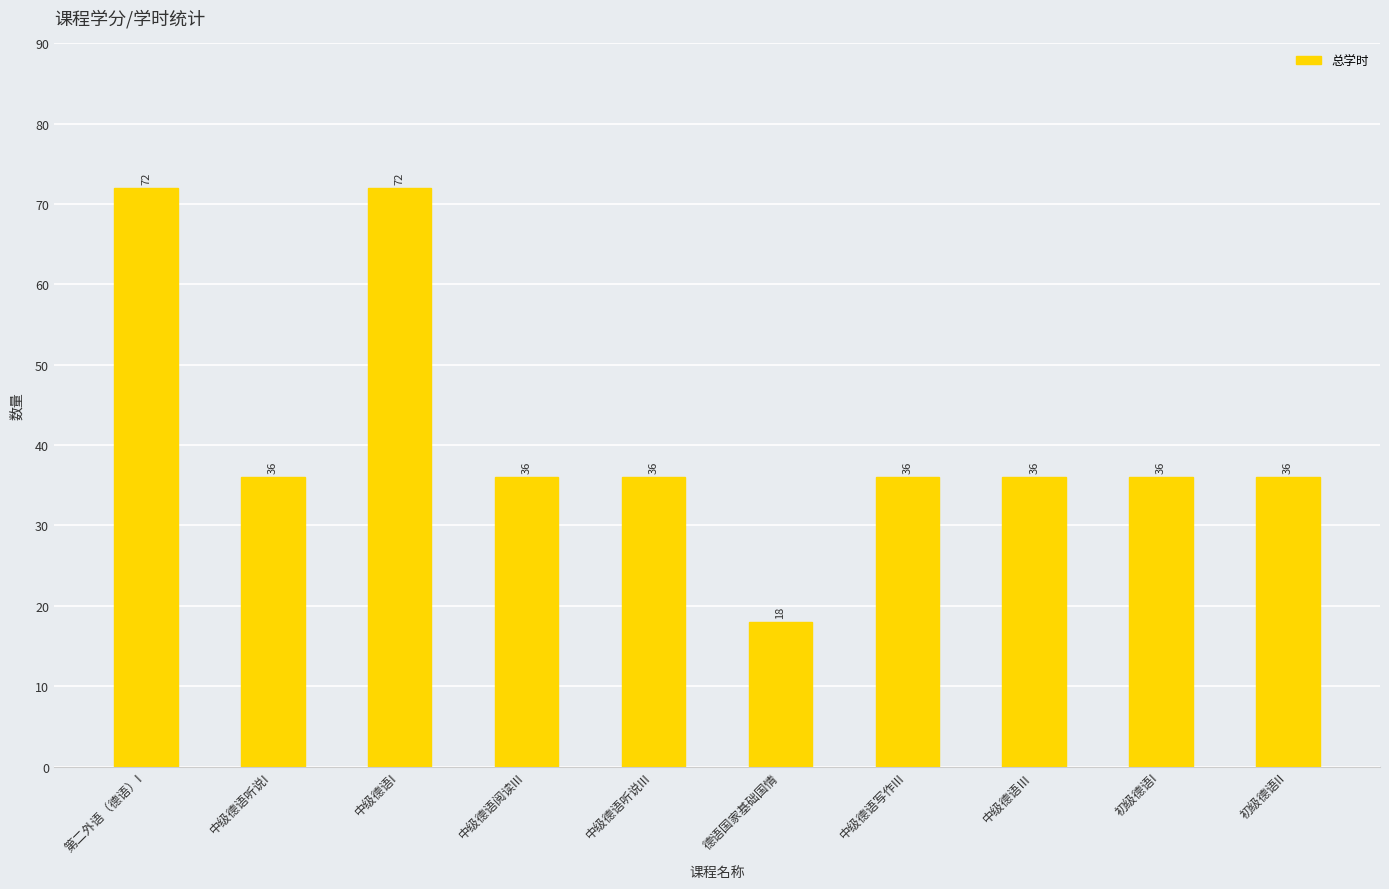

Is it true that the value at 中级德语写作III is 64?

False